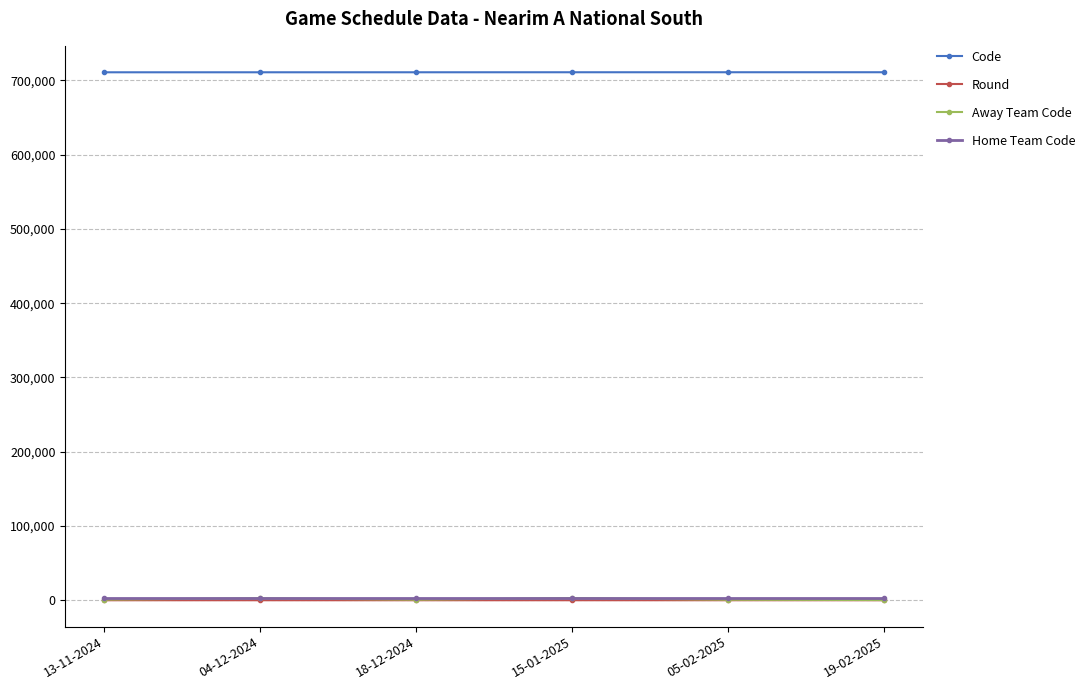

What is the greatest value displayed?

710881